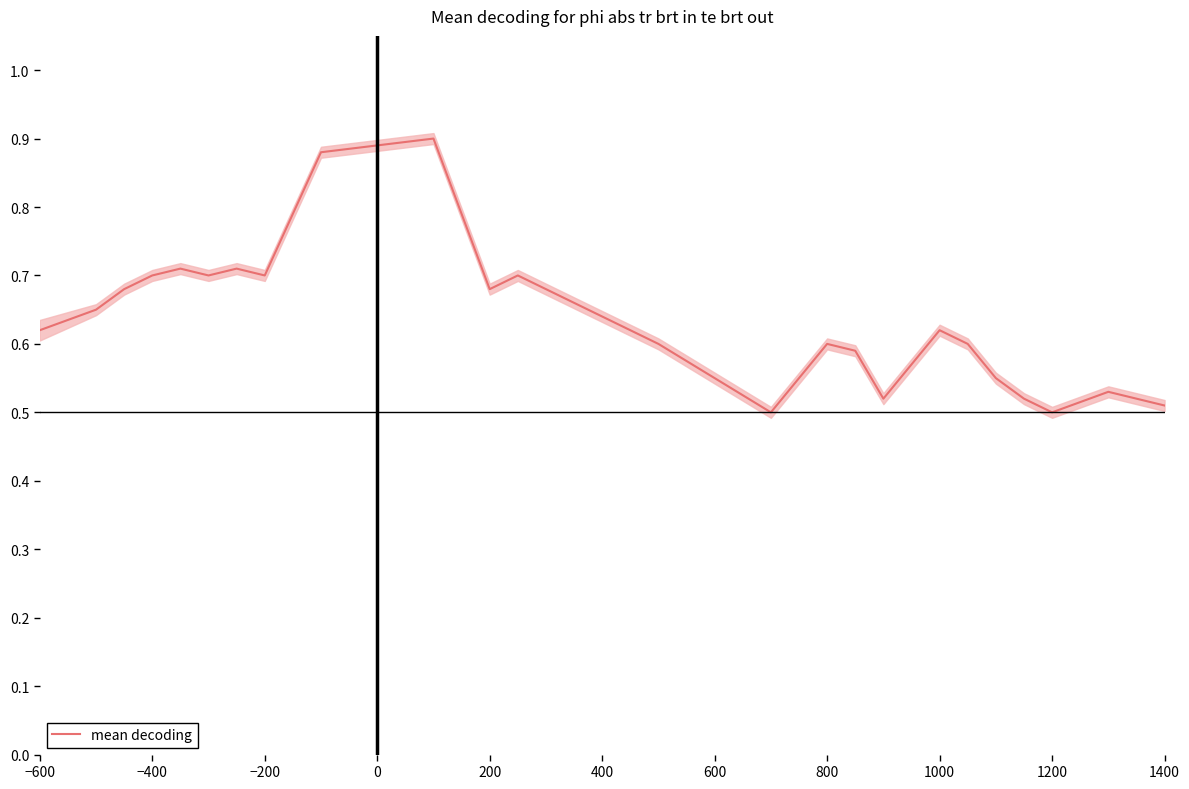

True or false: mean decoding has a value of 0.7 at −200.

True